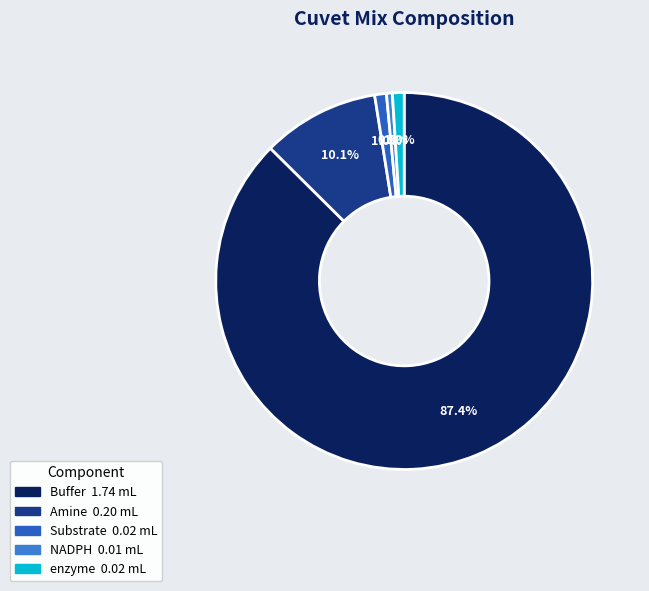

Does any single category account for the majority?

Yes